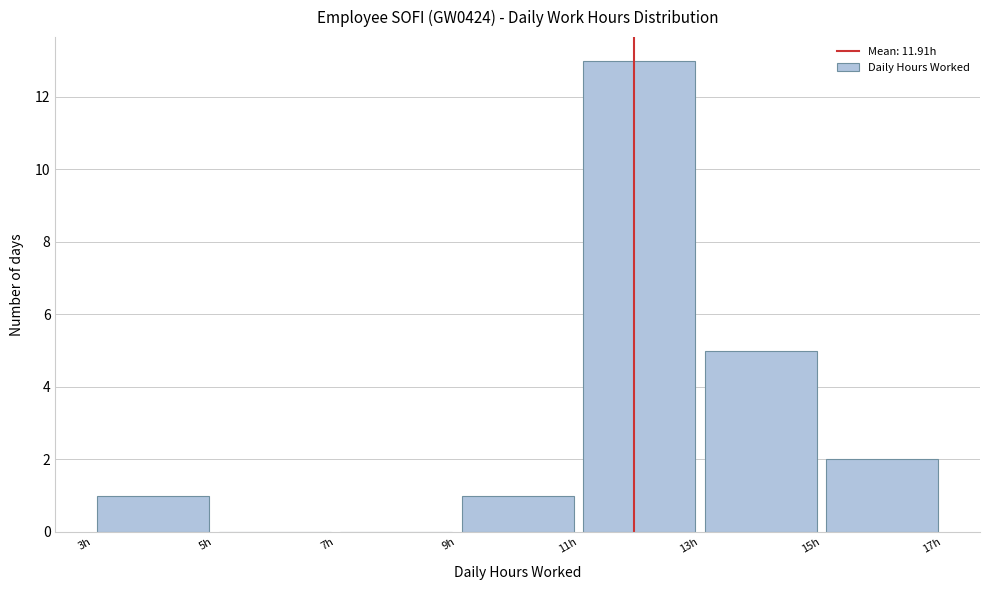

Reading left to right, list every bar in this chart as the range it spans on the x-axis followed by its height. The values are not printed on the chart, so give them approximately, as read against the axis.

3 to 5: 1
5 to 7: 0
7 to 9: 0
9 to 11: 1
11 to 13: 13
13 to 15: 5
15 to 17: 2